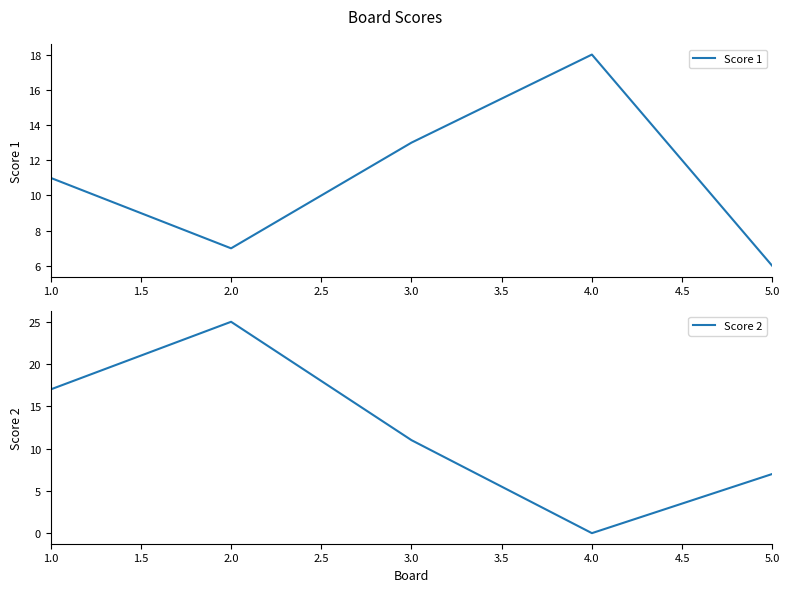

How many lines are shown in the chart?

2